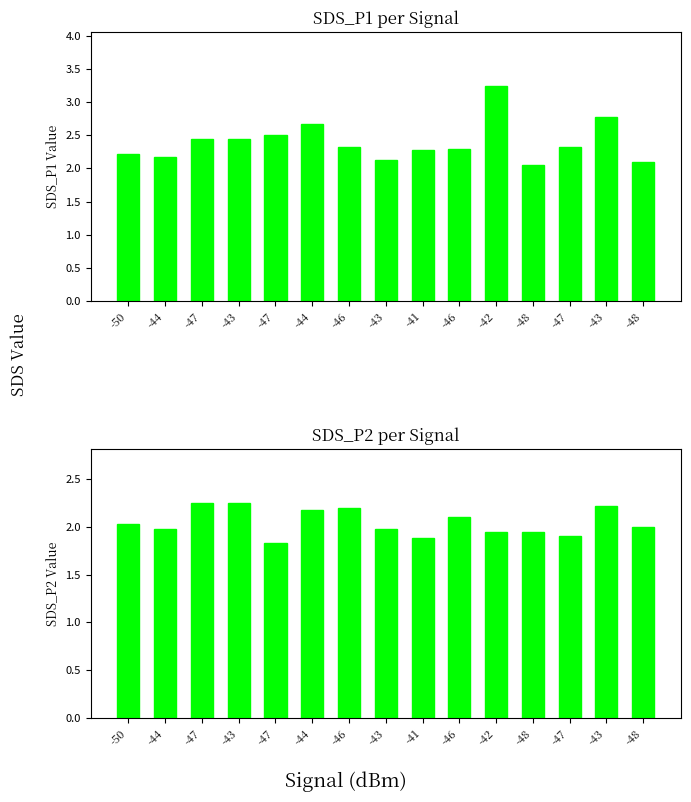

What is the maximum value shown in the chart?

3.2